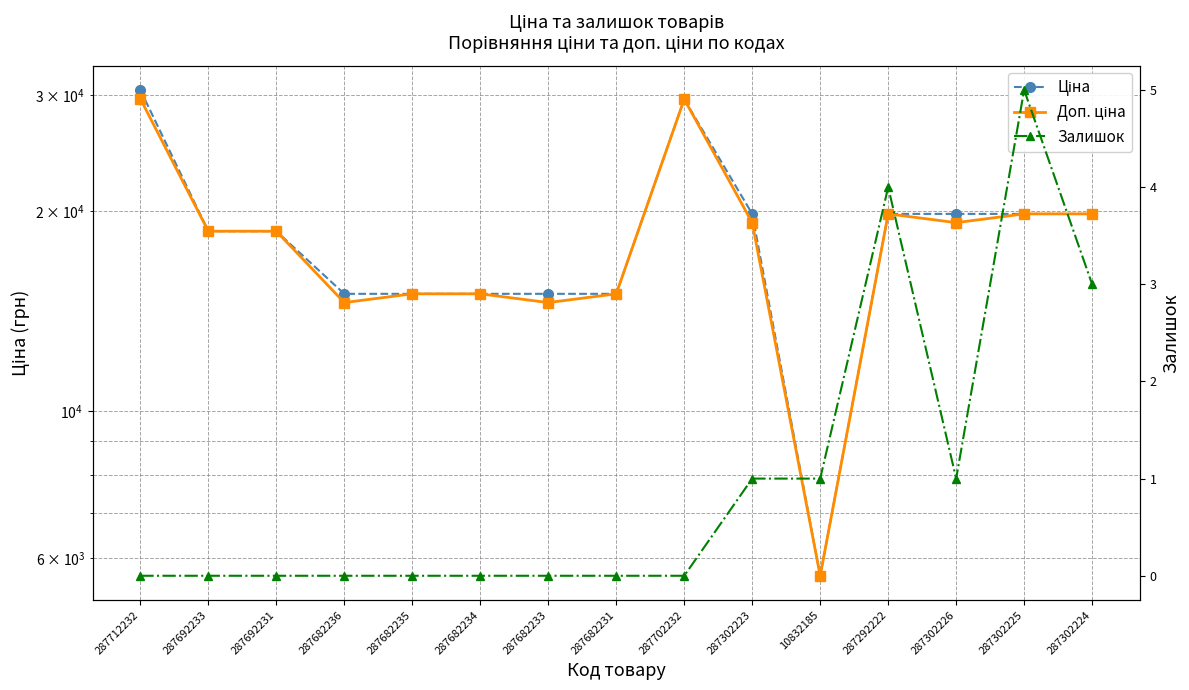

What is the value of the Доп. ціна point at the 13th from the left?

19236.1